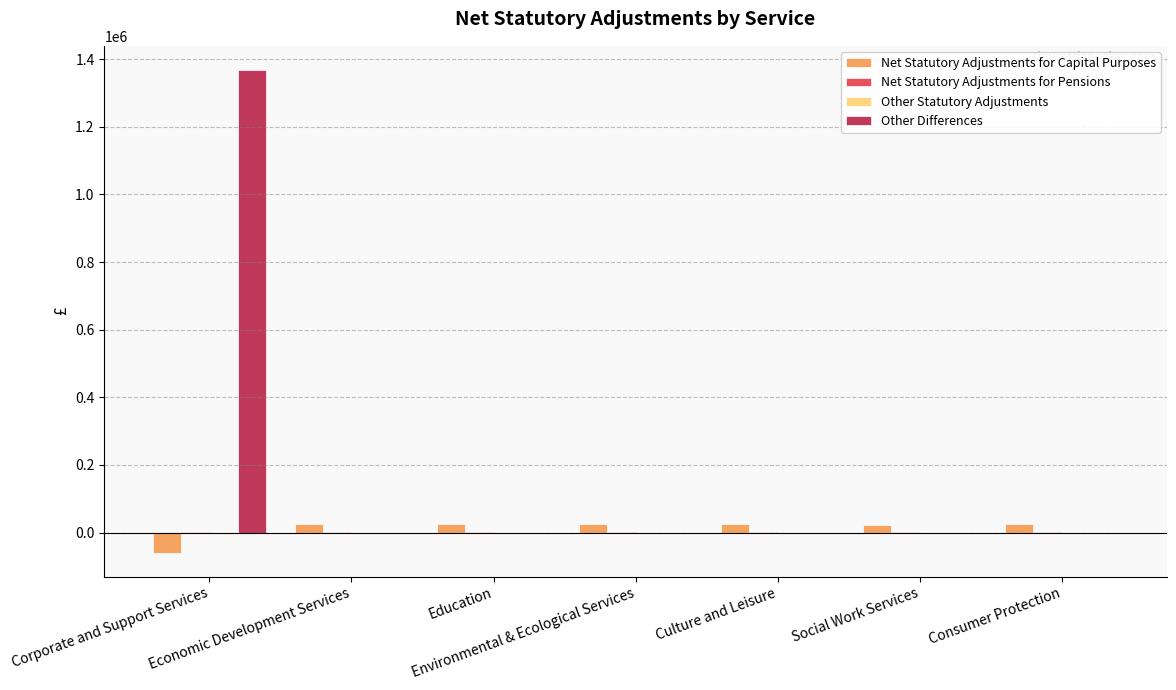

What is the maximum value shown in the chart?

1368213